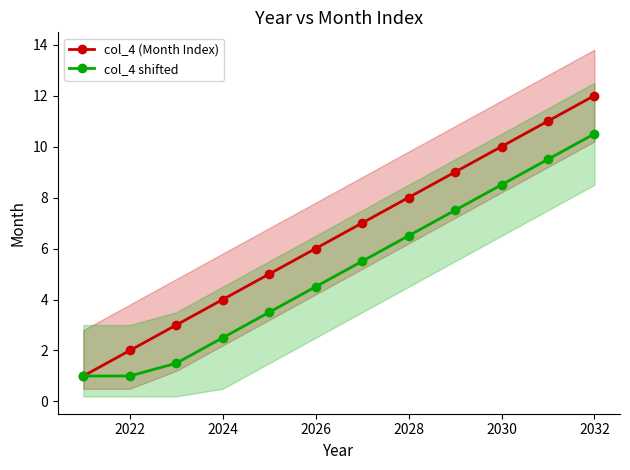

Reading right to left, what are all the values shown in this chart?

col_4 (Month Index): 12.0	11.0	10.0	9.0	8.0	7.0	6.0	5.0	4.0	3.0	2.0	1.0
col_4 shifted: 10.5	9.5	8.5	7.5	6.5	5.5	4.5	3.5	2.5	1.5	1.0	1.0